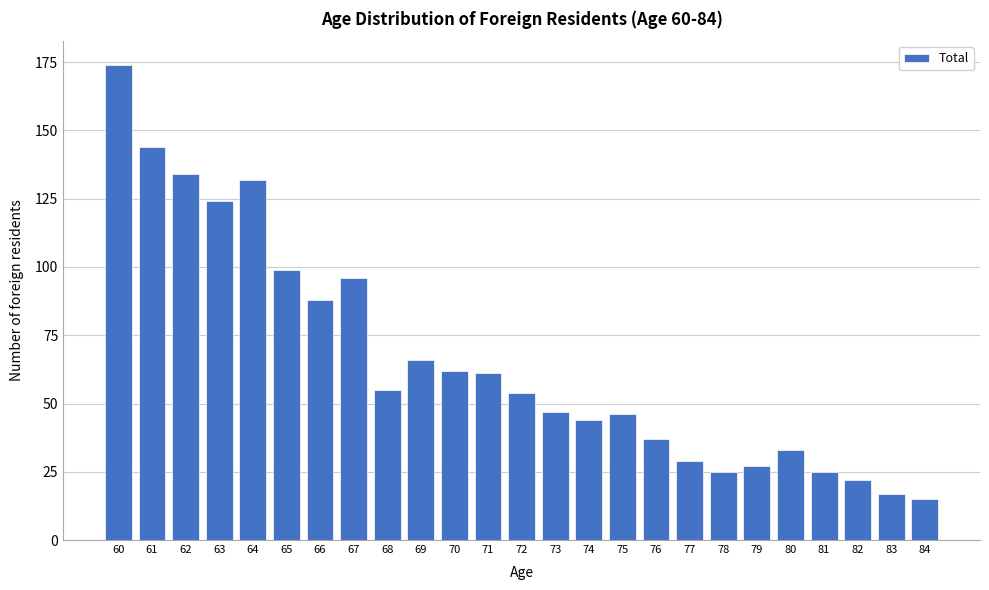

Reading left to right, transcribe all the data shown in this chart.

174	144	134	124	132	99	88	96	55	66	62	61	54	47	44	46	37	29	25	27	33	25	22	17	15